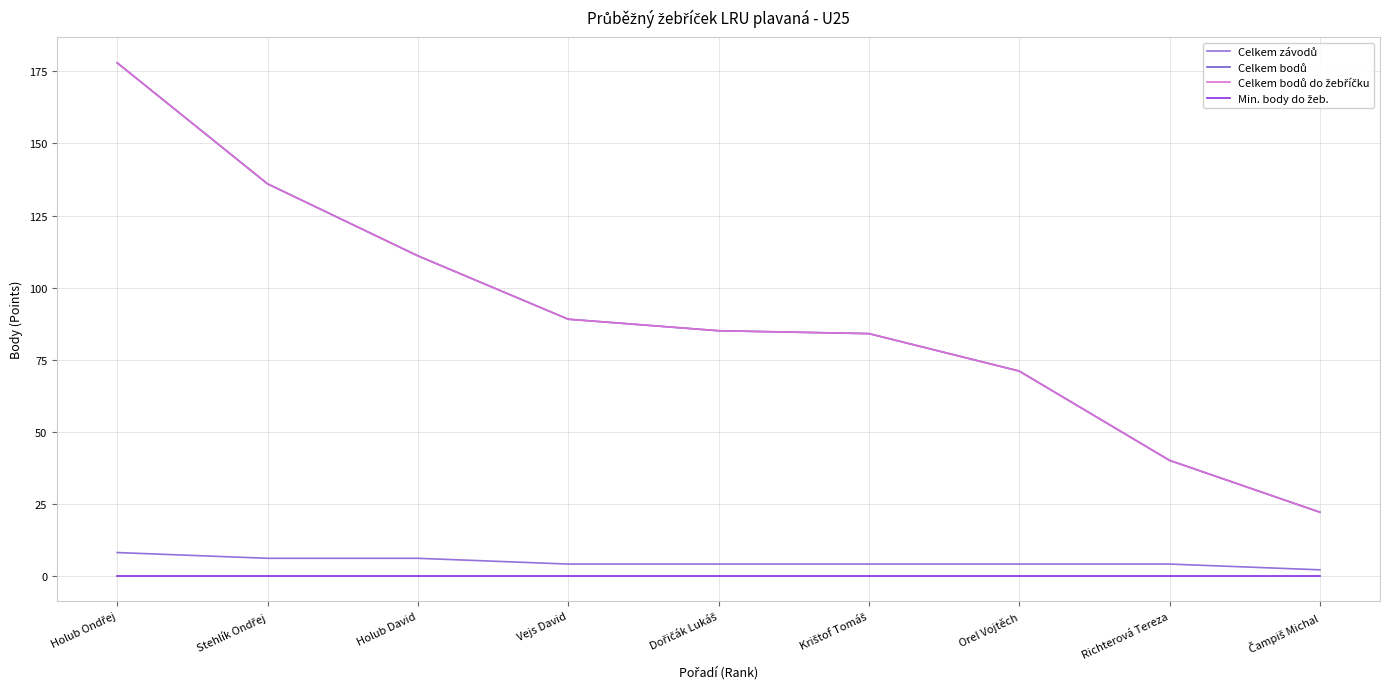

Is this an area chart (filled region under the line)?

No